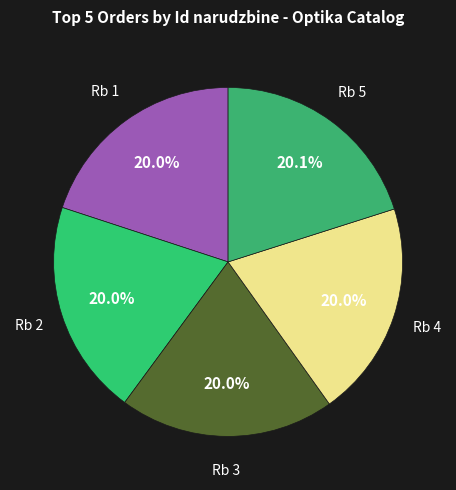

How many segments does this pie chart have?

5